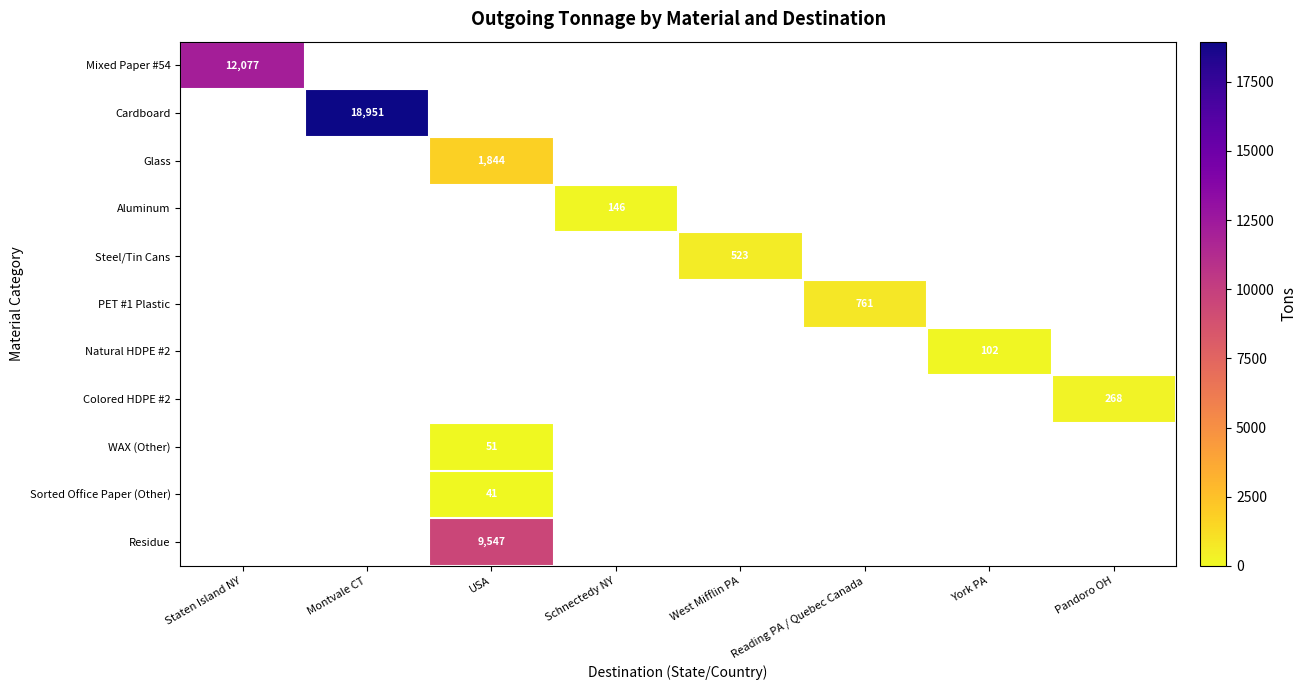

How many data points does each series have?

8